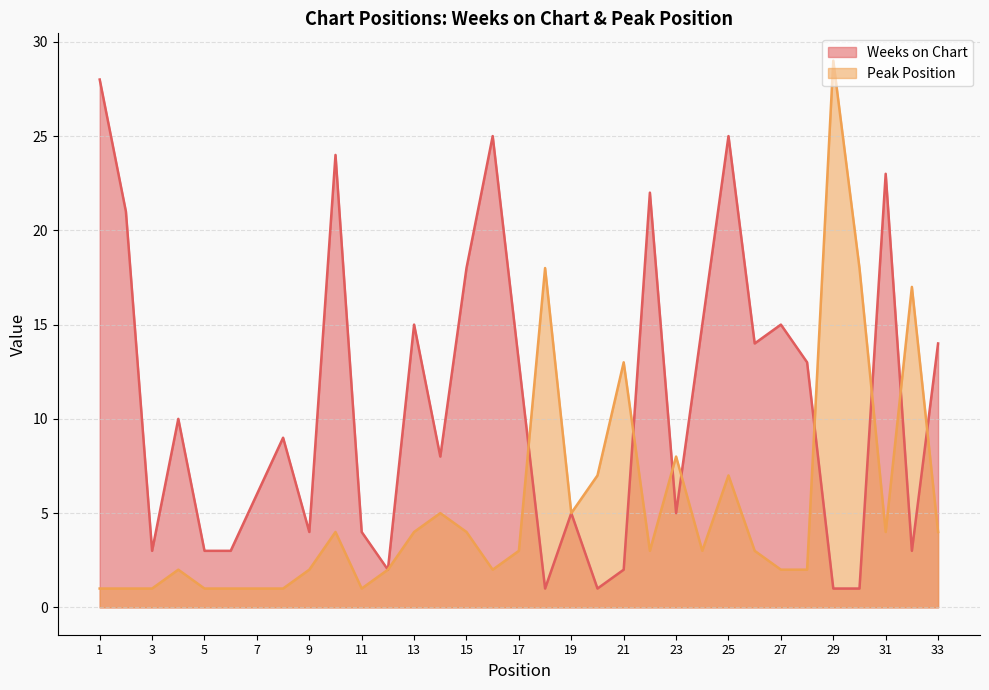

What is the sum of all Weeks on Chart values?

356